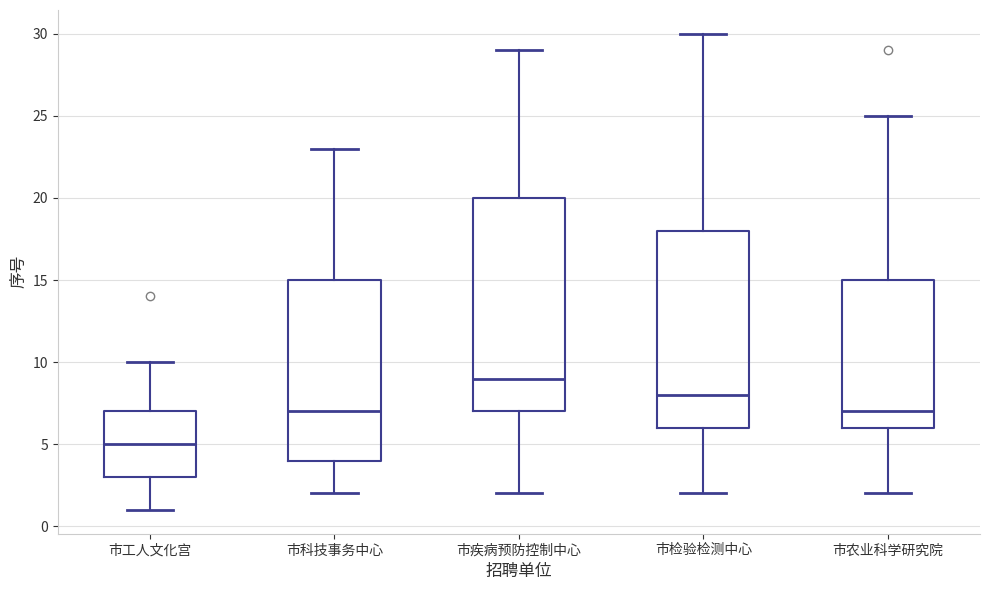

Reading left to right, transcribe this box plot: for each box, give where its median line is, the range the box spans, and where its two whiskers end, as read against the y-axis. The values are not printed on the chart, so give them approximately, as read against the axis.

市工人文化宫: median 5, box 3 to 7, whiskers 1 to 10
市科技事务中心: median 7, box 4 to 15, whiskers 2 to 23
市疾病预防控制中心: median 9, box 7 to 20, whiskers 2 to 29
市检验检测中心: median 8, box 6 to 18, whiskers 2 to 30
市农业科学研究院: median 7, box 6 to 15, whiskers 2 to 25